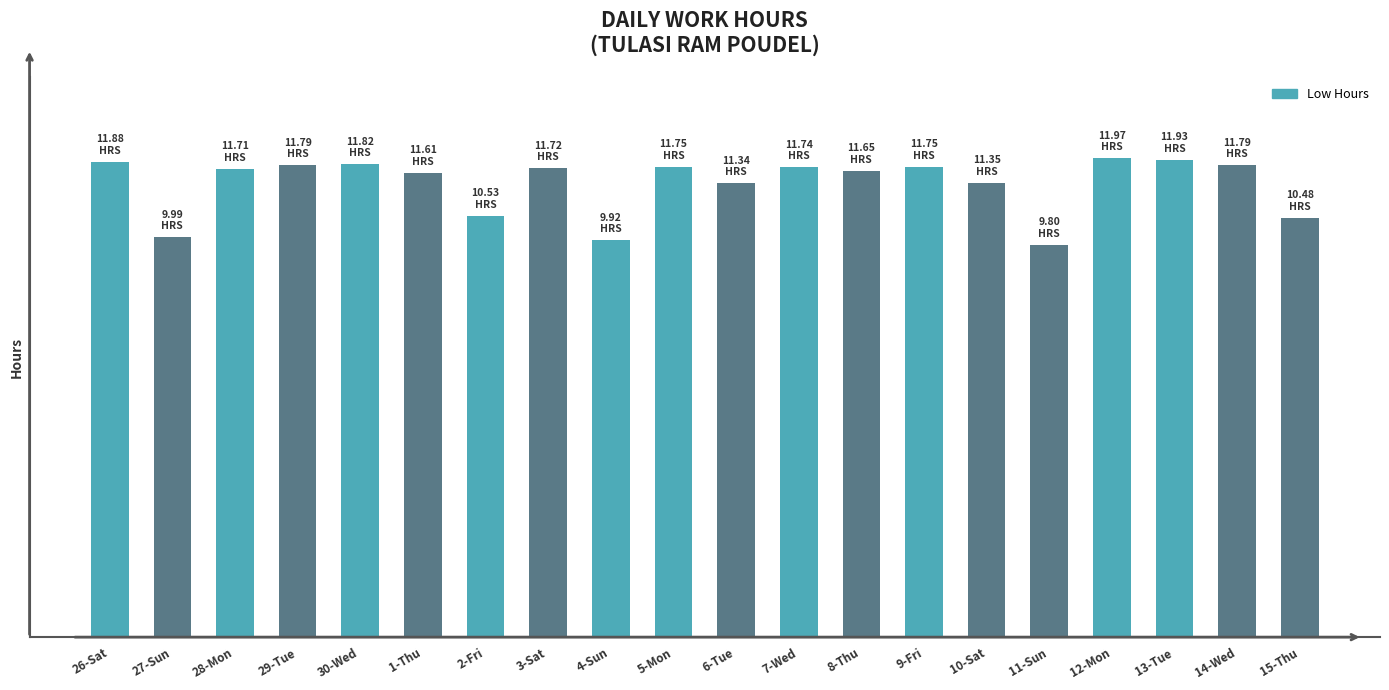

What is the ratio of the value at 5-Mon to the value at 11-Sun?

1.2